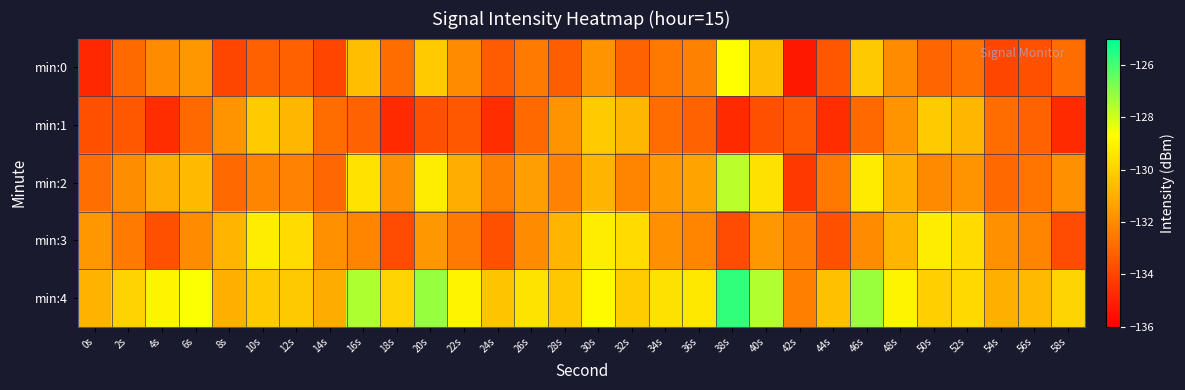

At how many categories does at least one series exceed -129?

10